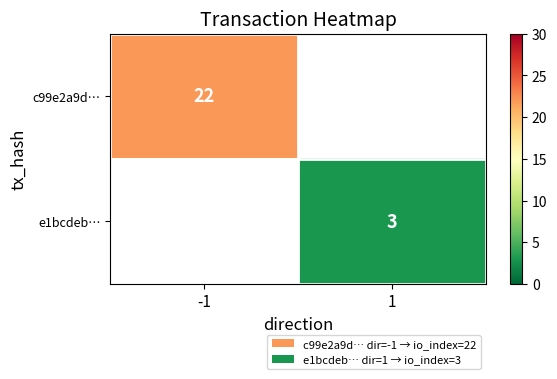

Is it true that c99e2a9d… equals 22 at -1?

True